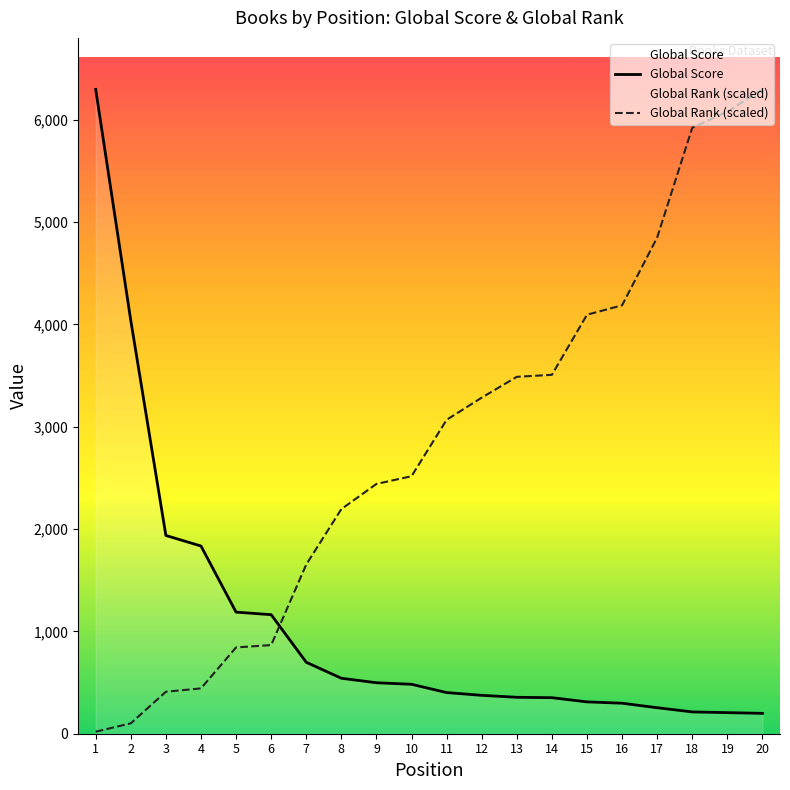

Where is Global Score nearest to the value 3247?

2